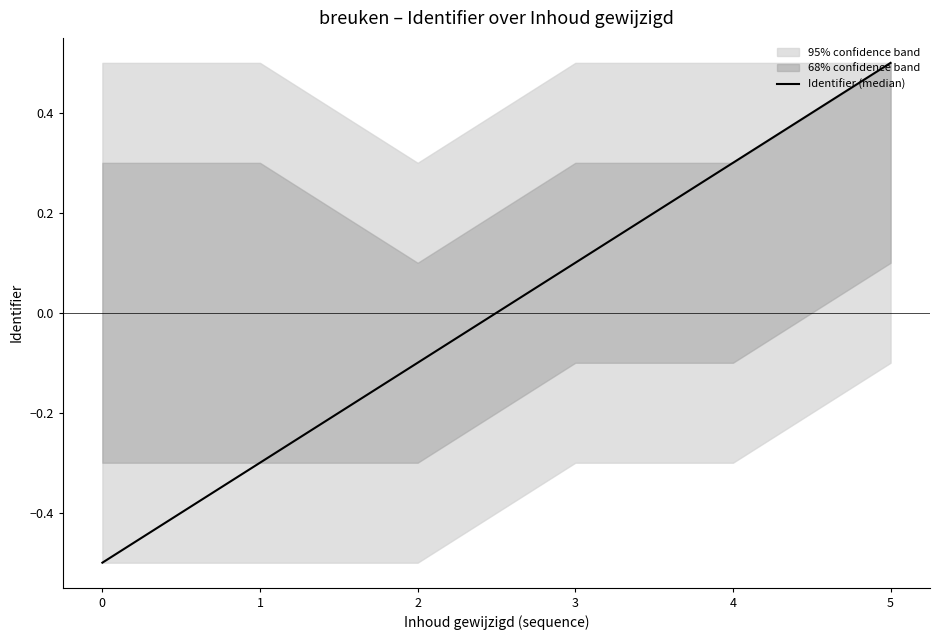

List the labels in order of value, smallest first.

0, 1, 2, 3, 4, 5